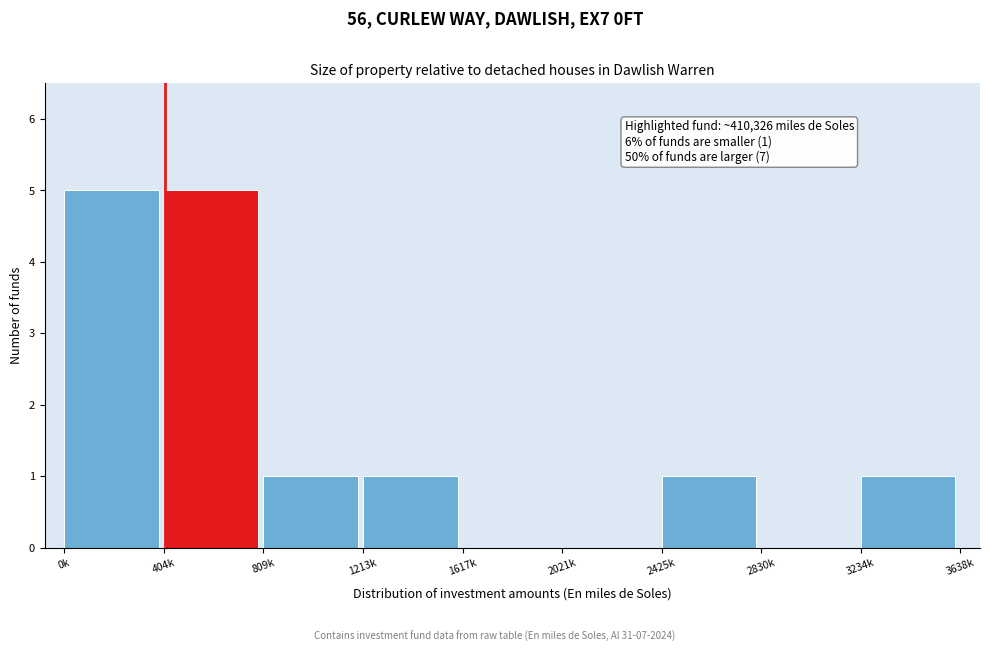

Reading left to right, transcribe all the data shown in this chart.

0k=5	404k=5	809k=1	1213k=1	1617k=0	2021k=0	2425k=1	2830k=0	3234k=1